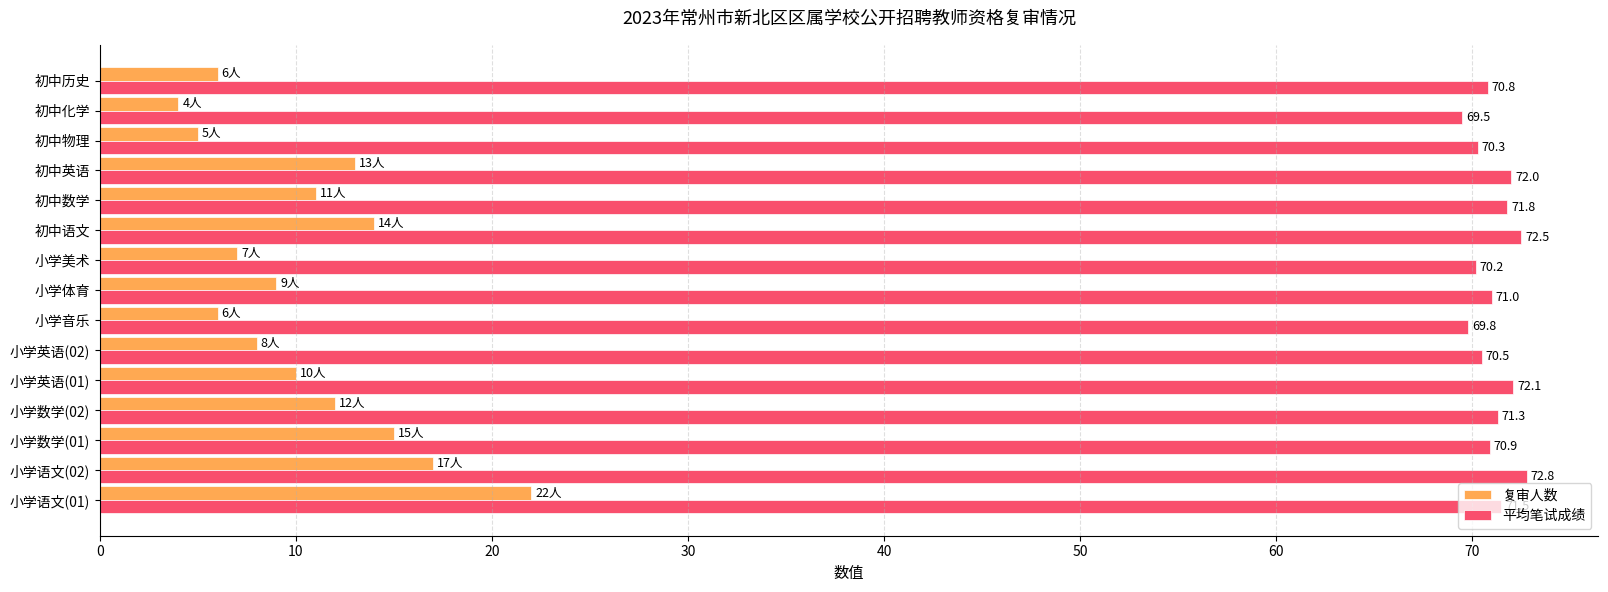

At which label is 复审人数 closest to 13?

初中英语